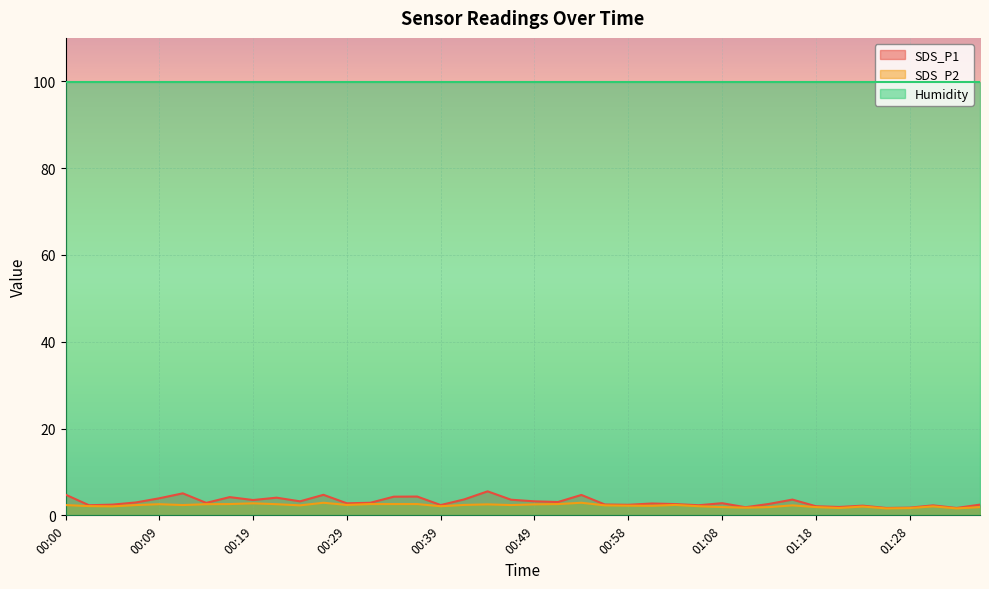

Where is SDS_P1 nearest to the value 3?

00:07